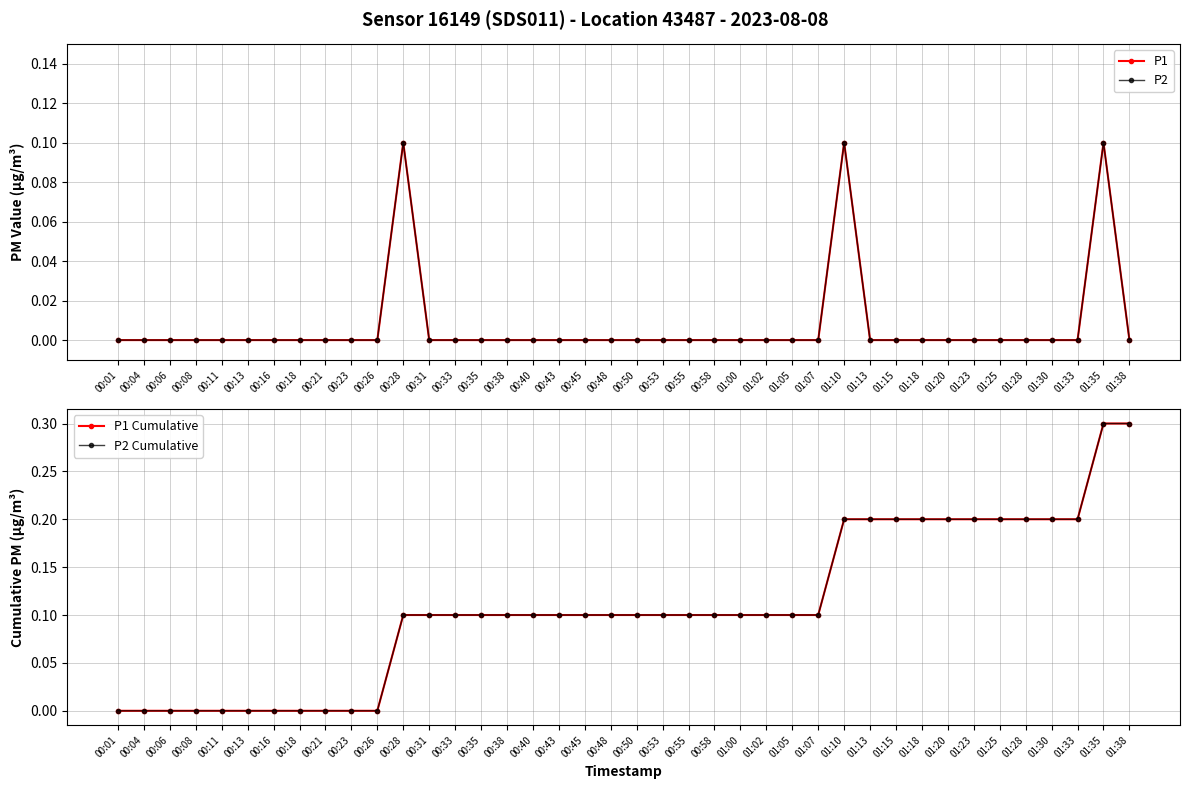

What are all the series names shown in the legend?

P1, P2, P1 Cumulative, P2 Cumulative